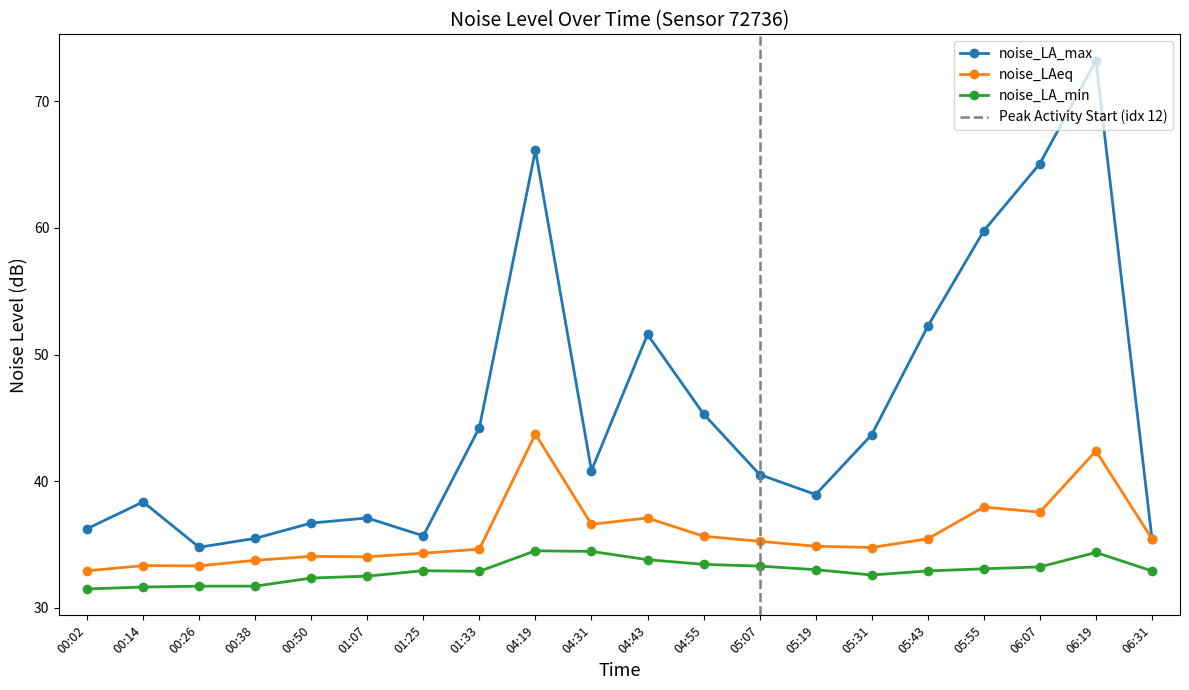

What are all the series names shown in the legend?

noise_LA_max, noise_LAeq, noise_LA_min